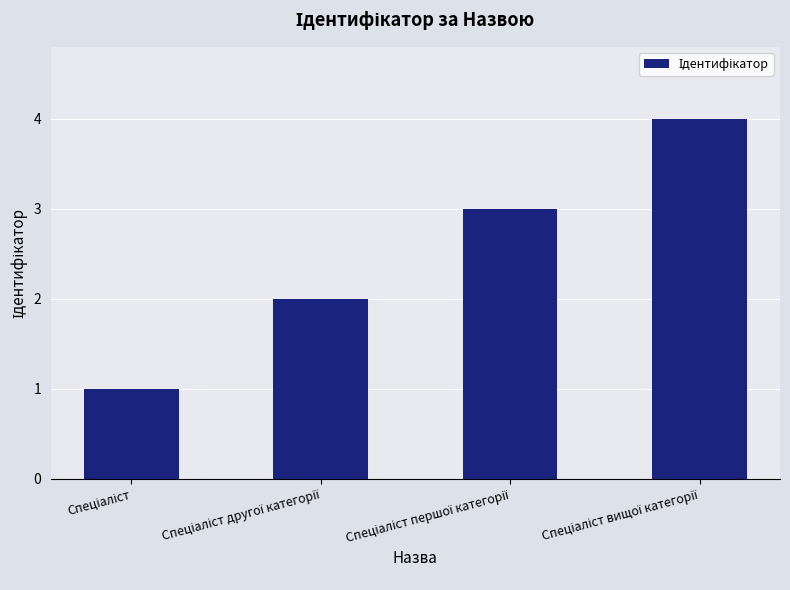

What is the difference between the maximum and minimum values?

3